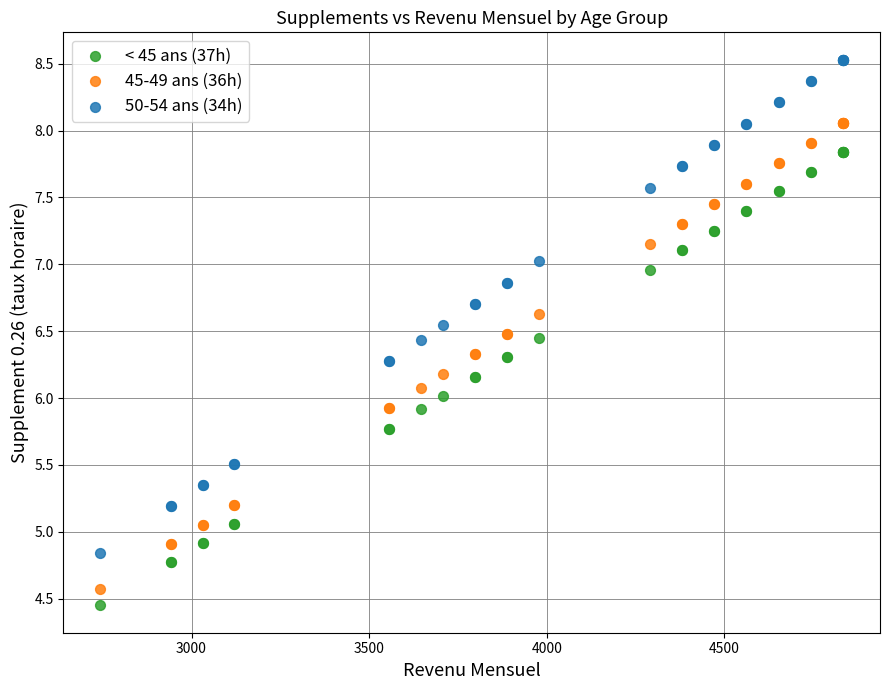

Which series contains the highest Y value?

50-54 ans (34h)